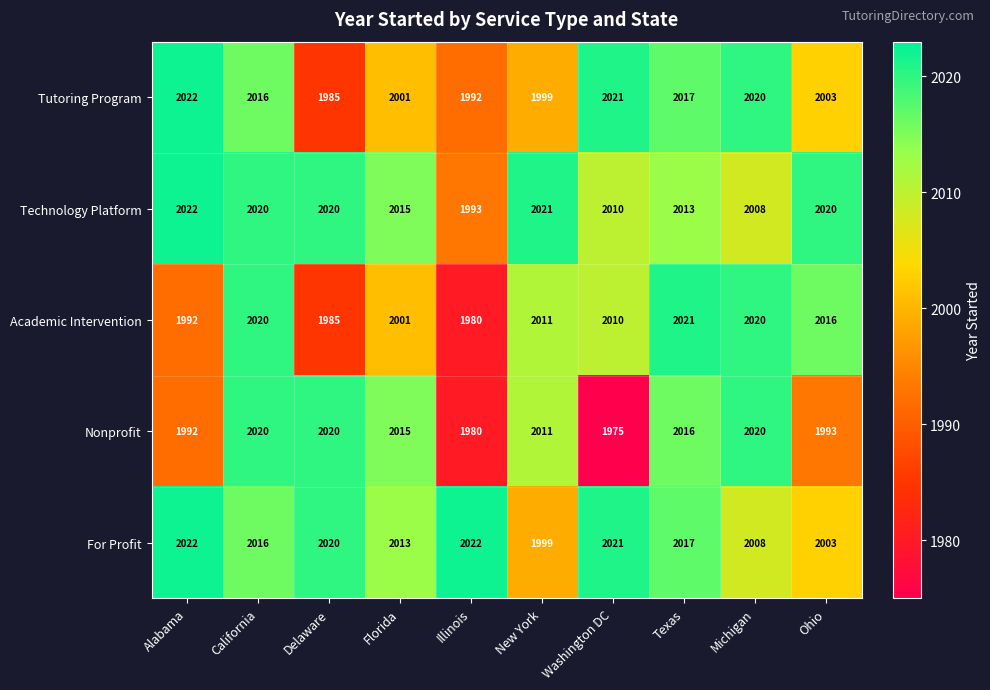

What is the maximum value shown in the chart?

2022